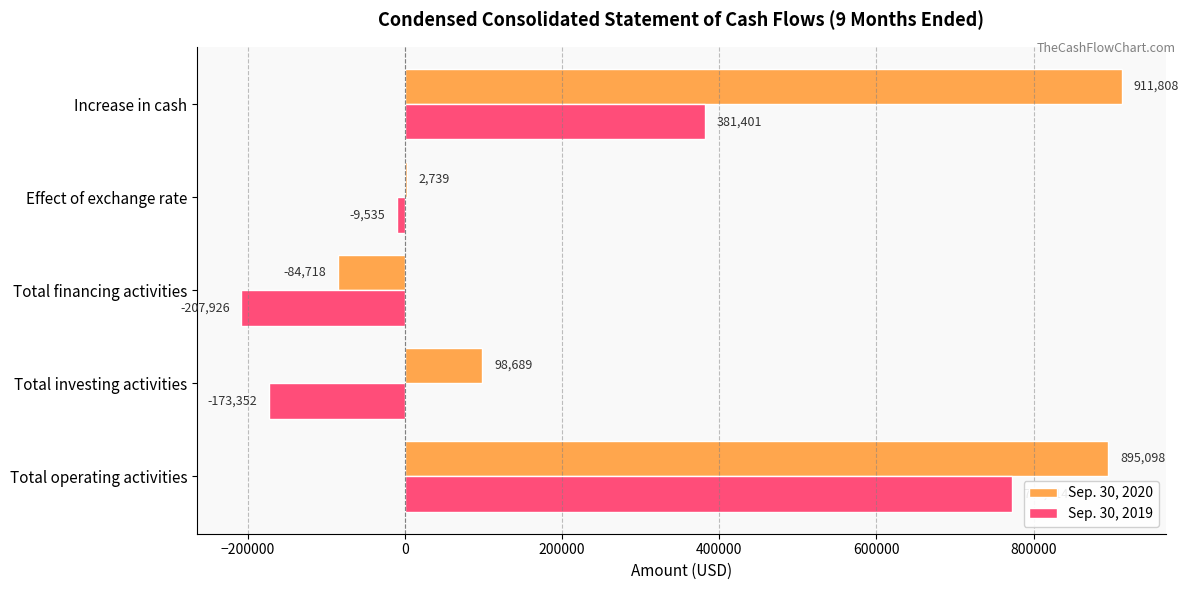

What is the maximum value for Sep. 30, 2020?

911808